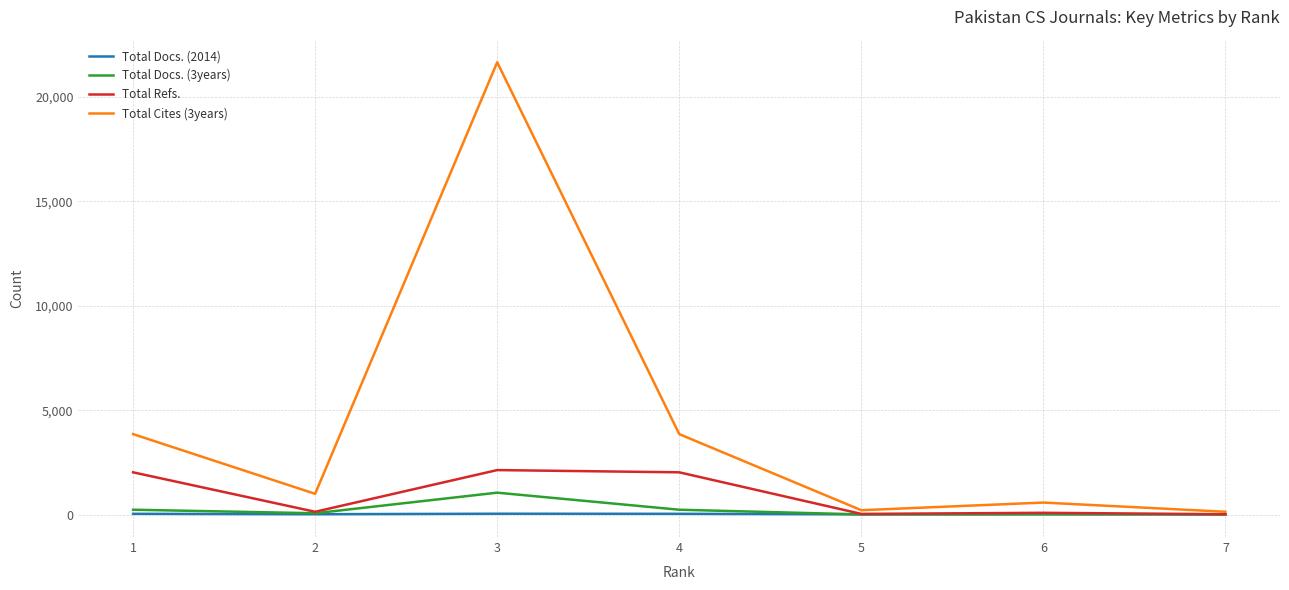

At 1, list the series in order from largest to smallest.

Total Cites (3years), Total Refs., Total Docs. (3years), Total Docs. (2014)